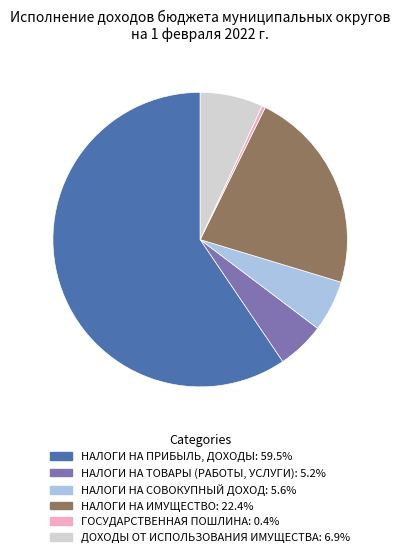

Do ГОСУДАРСТВЕННАЯ ПОШЛИНА and ДОХОДЫ ОТ ИСПОЛЬЗОВАНИЯ ИМУЩЕСТВА together represent more than half of the pie?

No